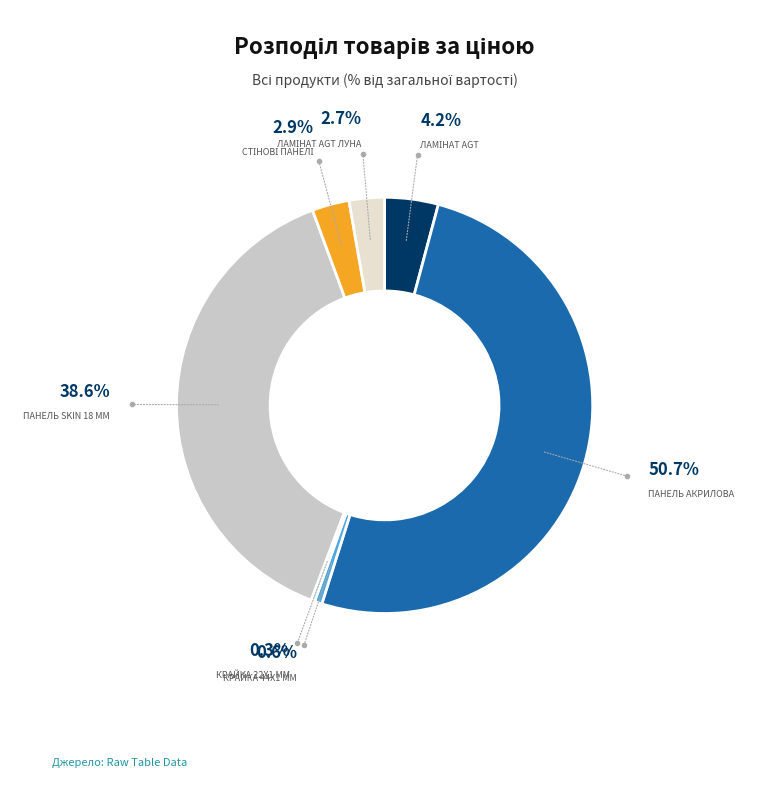

To the nearest percent, what percentage of the pie is Крайка 44x1 мм?

1%